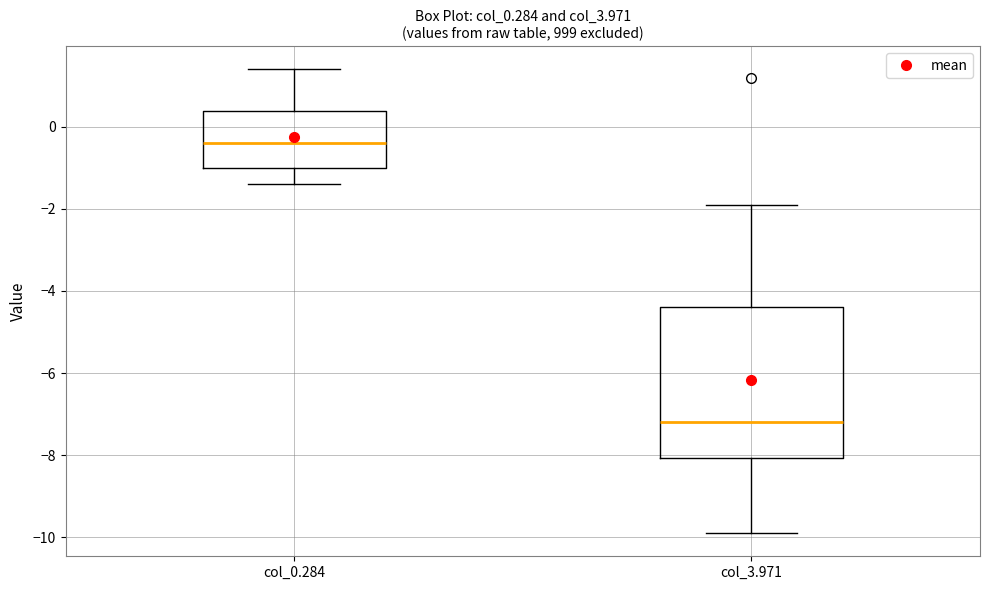

Which box has the lowest median line?

col_3.971